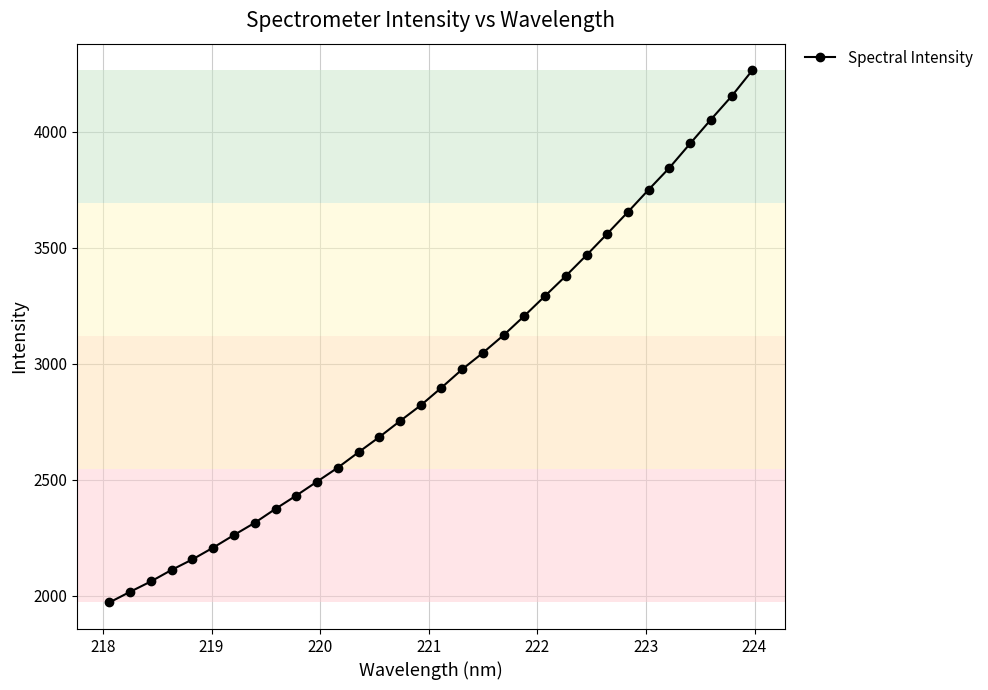

What is the value of the 25th point from the left?

3560.6